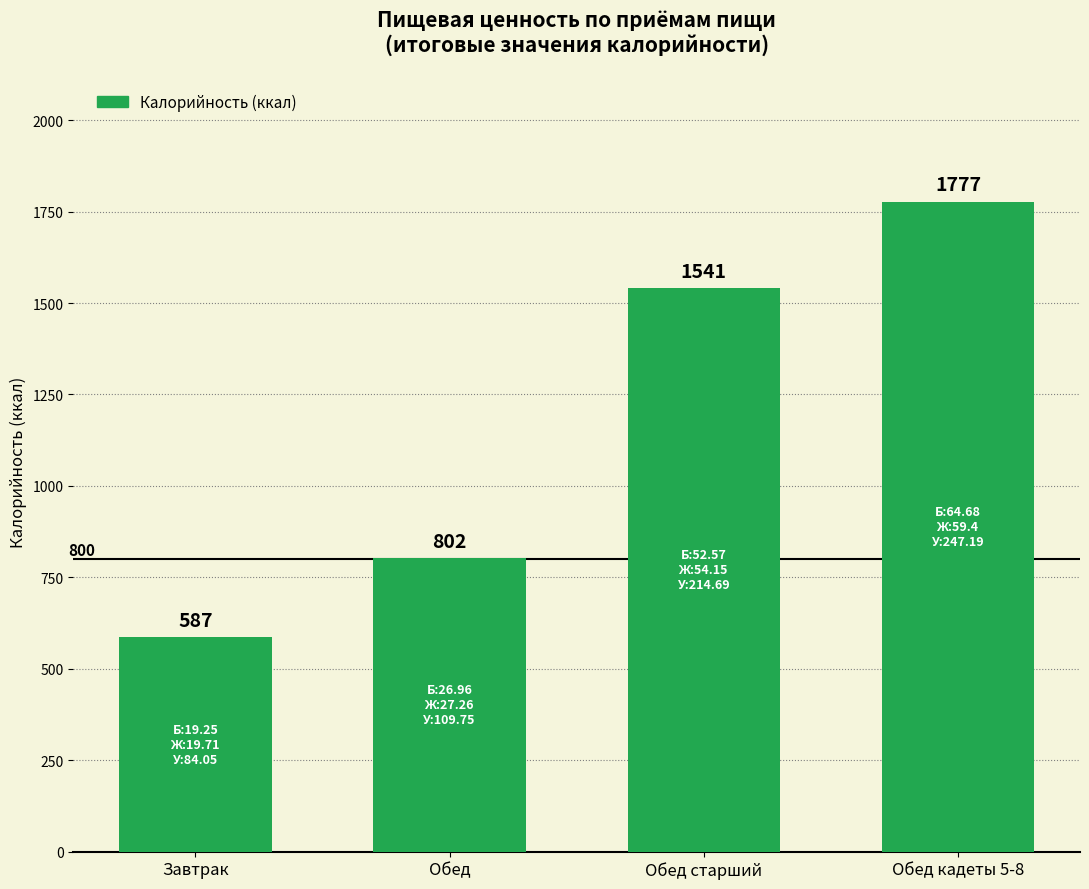

Read the value at Обед кадеты 5-8, to the nearest 10.

1780